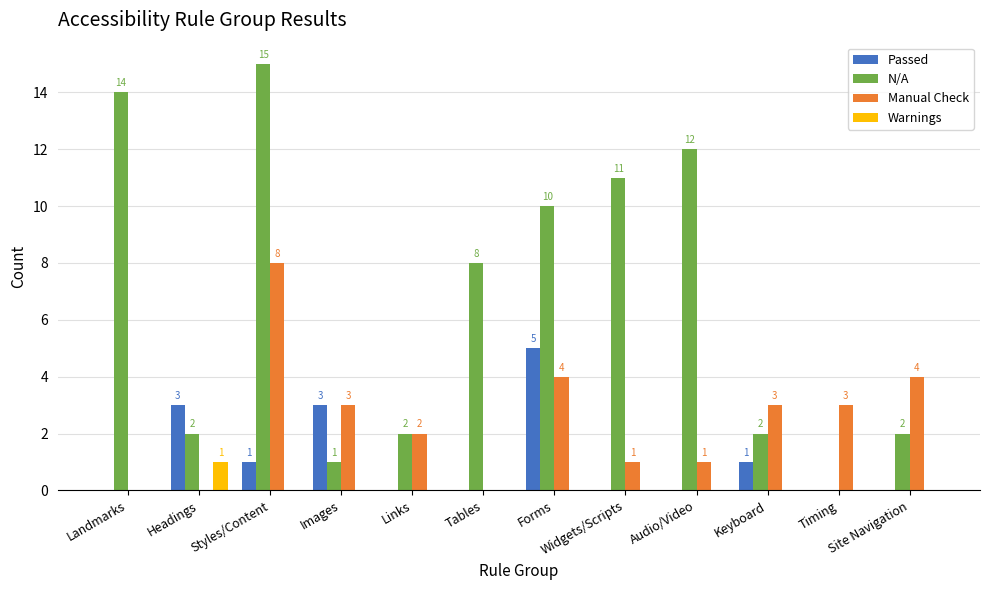

What is the difference between the N/A values at Images and Links?

1